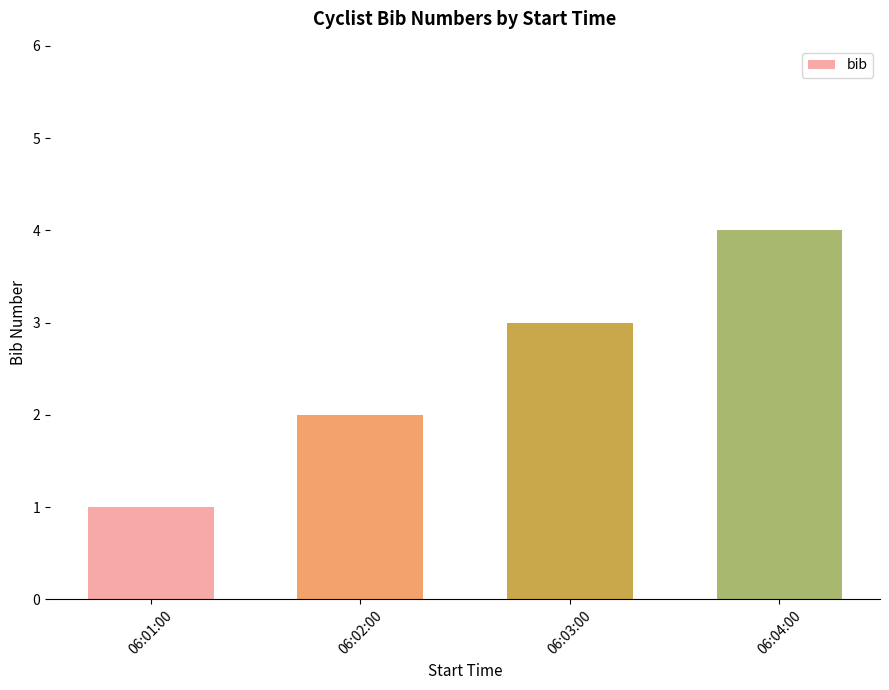

What is the label of the 4th bar from the right?

06:01:00